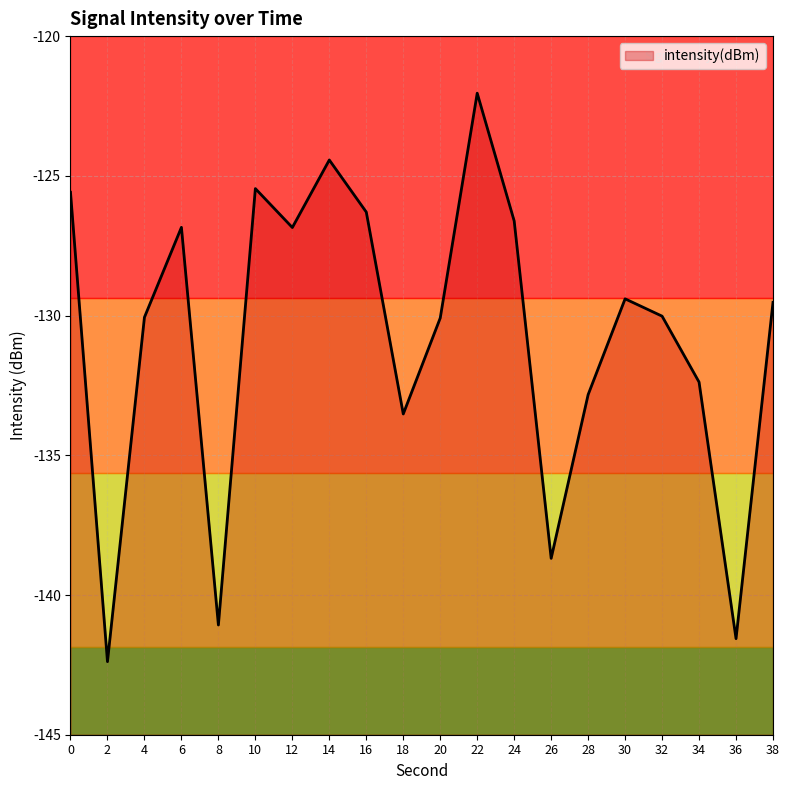

Reading left to right, transcribe all the data shown in this chart.

-125.6	-142.4	-130.1	-126.8	-141.1	-125.5	-126.8	-124.4	-126.3	-133.5	-130.1	-122.0	-126.6	-138.7	-132.8	-129.4	-130.0	-132.4	-141.6	-129.5